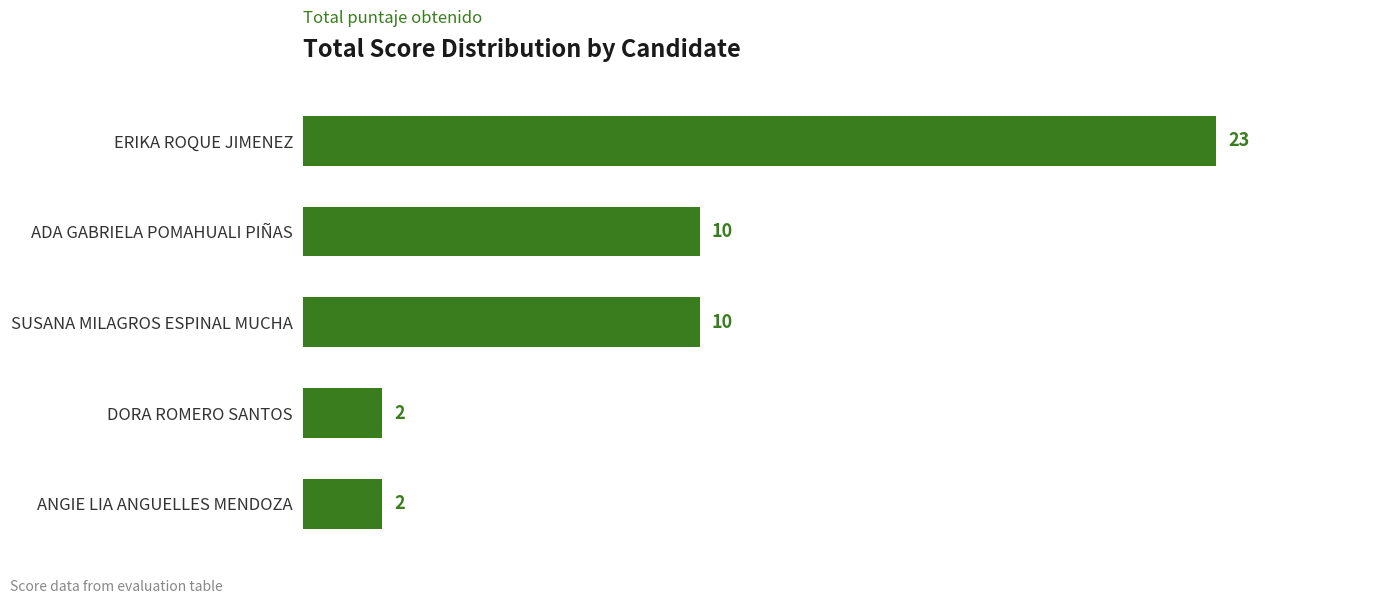

Are the bars grouped side by side (vs. stacked)?

No